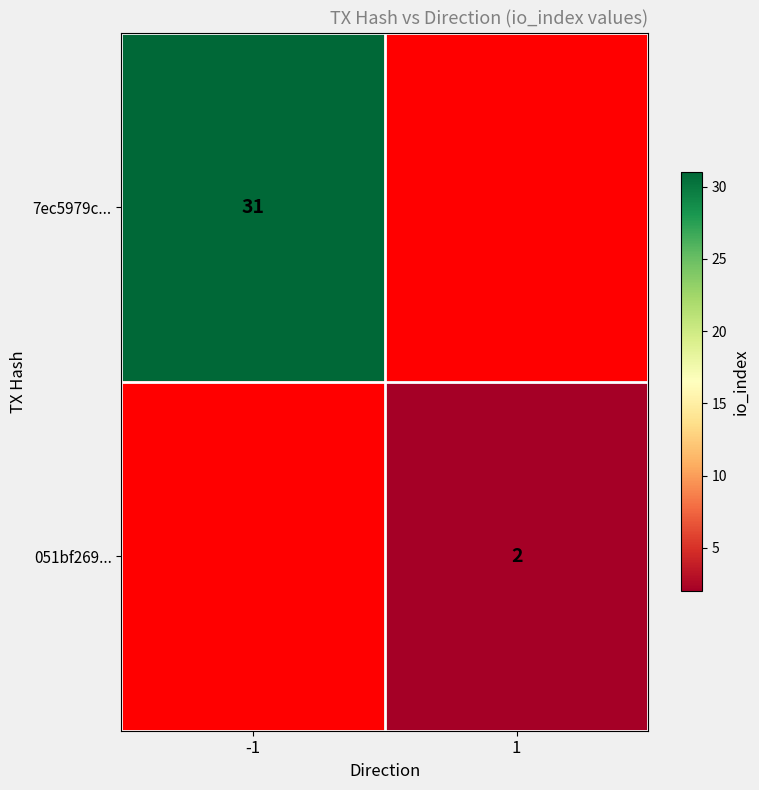

True or false: 051bf269... has a value of 0 at 1.

False